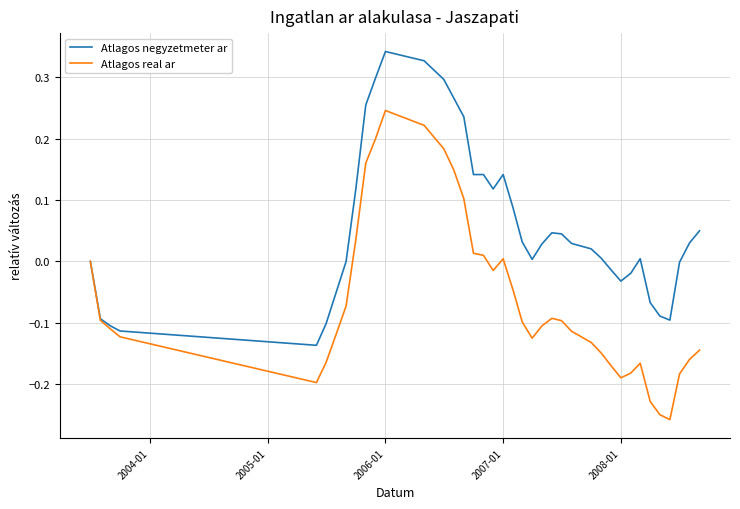

Which series has the largest total across all categories?

Atlagos negyzetmeter ar